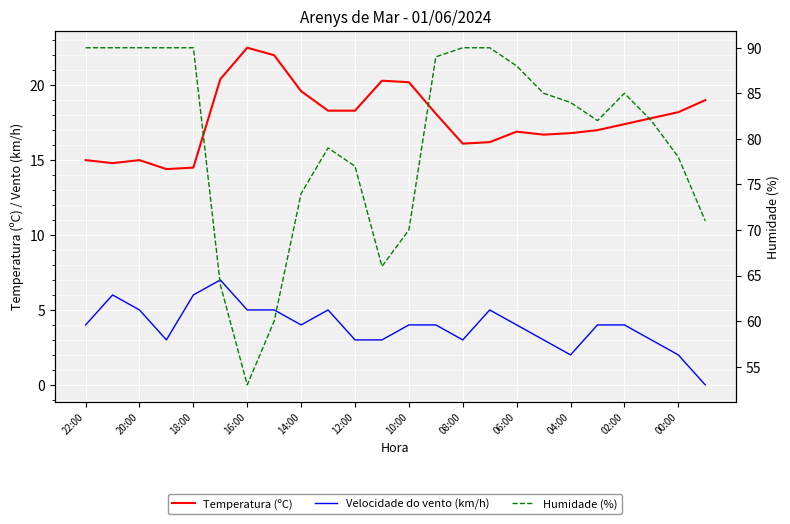

What is the difference between the Velocidade do vento (km/h) values at 13 and 23?

4.0